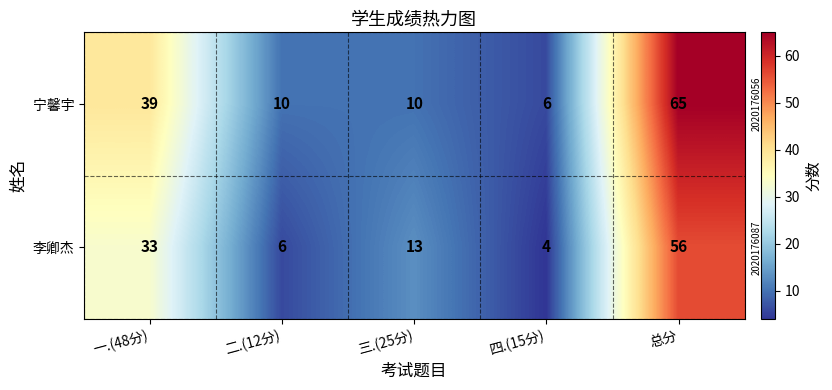

At which category does the chart reach its minimum across all series?

四.(15分)